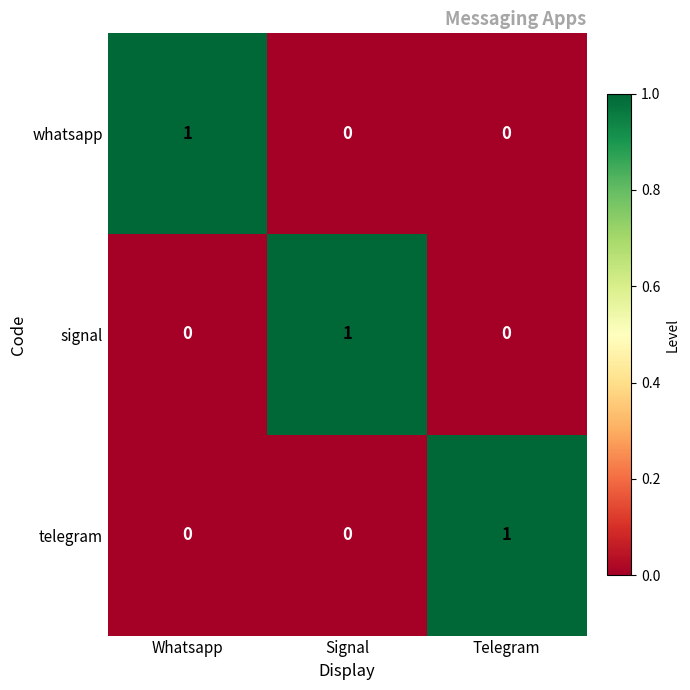

At how many categories does at least one series exceed 0?

3